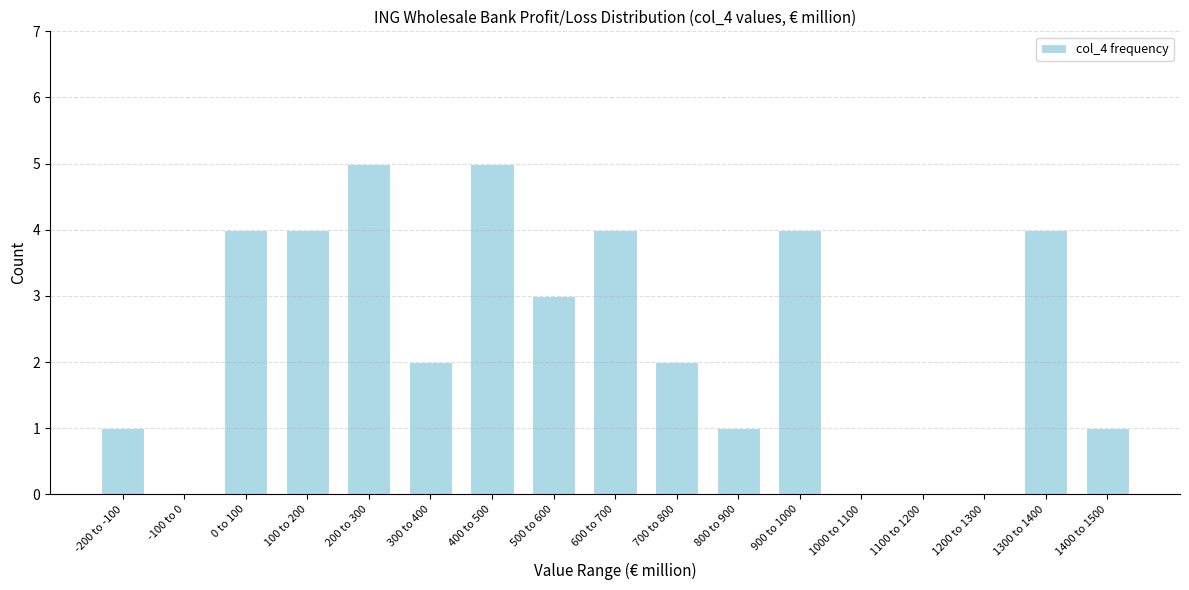

Reading left to right, transcribe all the data shown in this chart.

-200 to -100=1	-100 to 0=0	0 to 100=4	100 to 200=4	200 to 300=5	300 to 400=2	400 to 500=5	500 to 600=3	600 to 700=4	700 to 800=2	800 to 900=1	900 to 1000=4	1000 to 1100=0	1100 to 1200=0	1200 to 1300=0	1300 to 1400=4	1400 to 1500=1